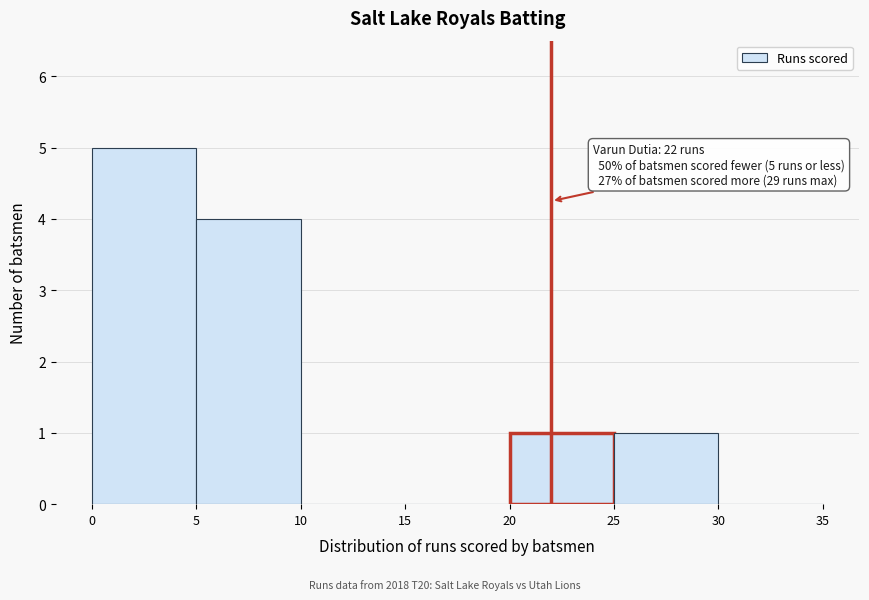

Which range on the x-axis has the tallest bar?

0 to 5